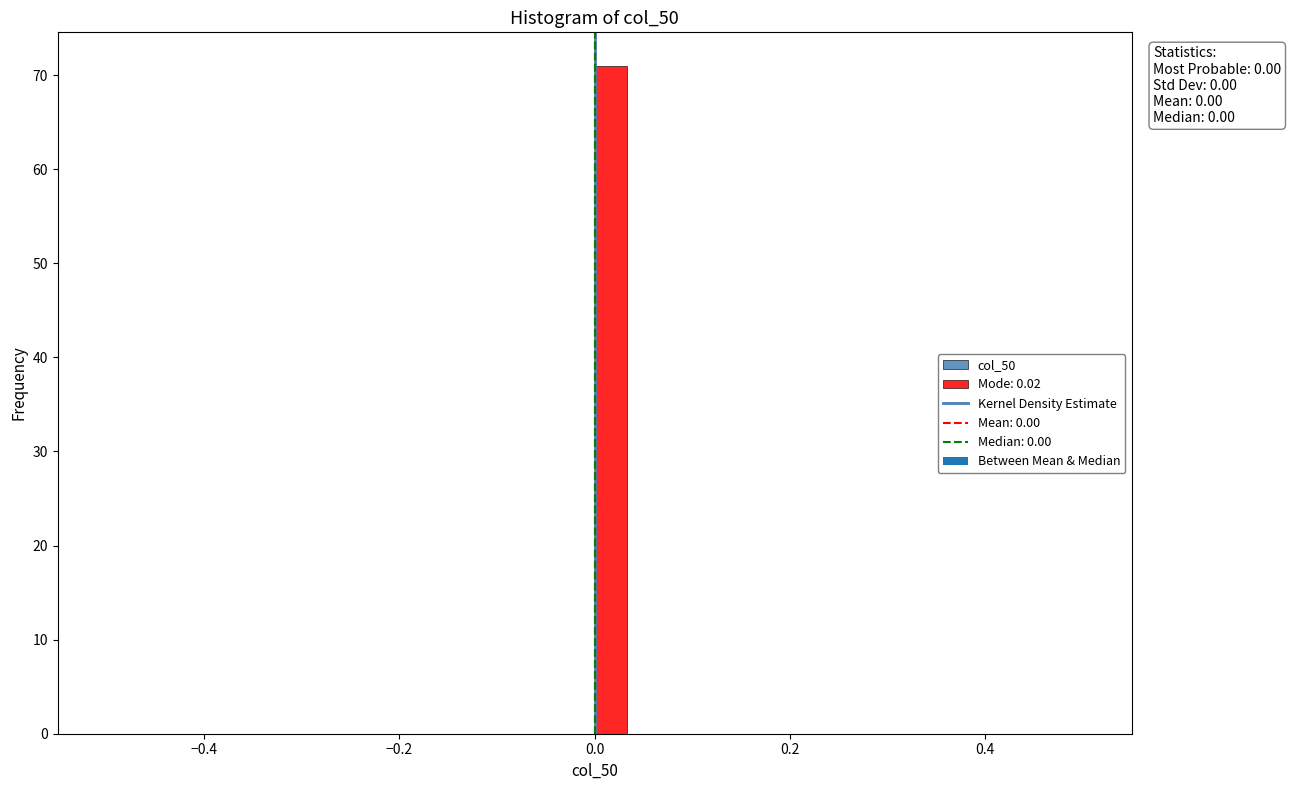

Around what value on the x-axis is the tallest bar? Give the approximate position of its centre, as read against the axis.

0.02